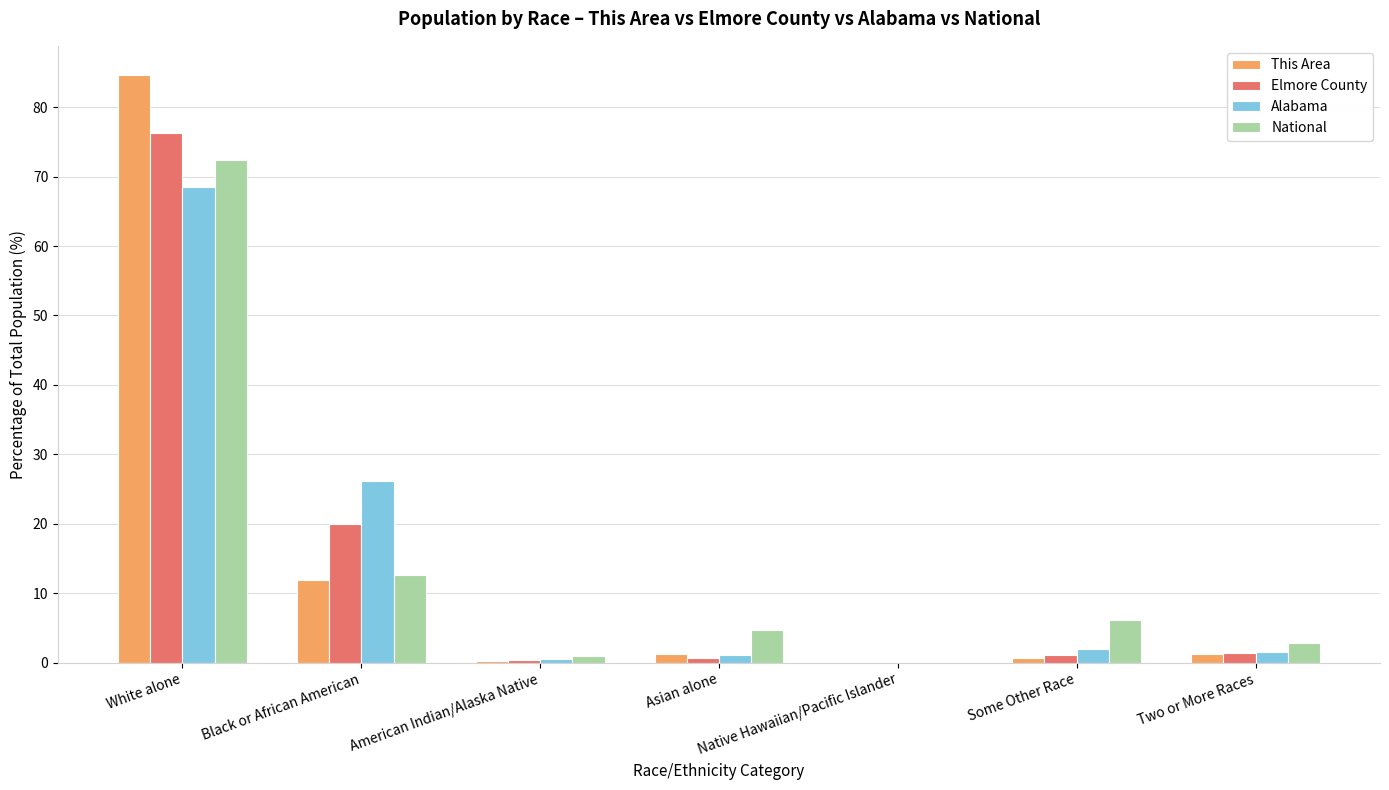

The National series shows 123.4 at White alone. True or false?

False